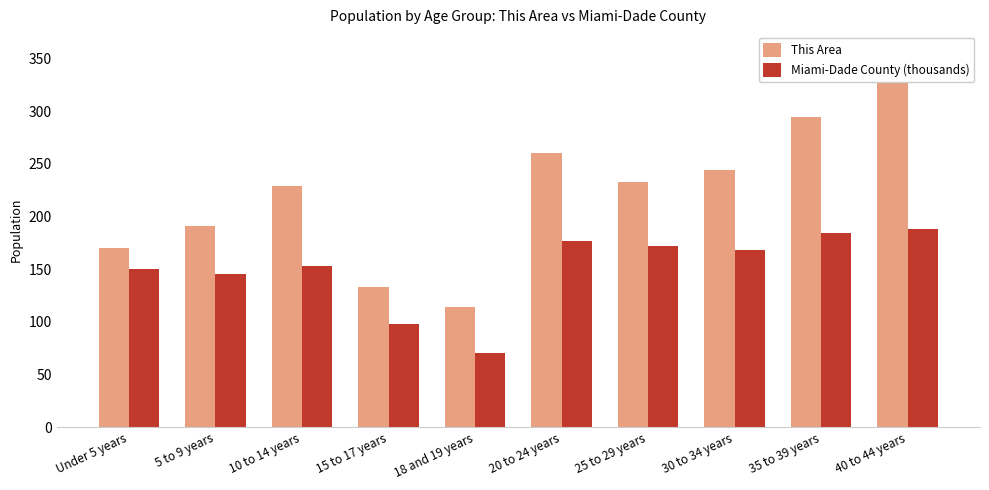

Reading left to right, transcribe all the data shown in this chart.

This Area: Under 5 years=170.0	5 to 9 years=191.0	10 to 14 years=229.0	15 to 17 years=133.0	18 and 19 years=114.0	20 to 24 years=260.0	25 to 29 years=233.0	30 to 34 years=244.0	35 to 39 years=294.0	40 to 44 years=357.0
Miami-Dade County (thousands): Under 5 years=149.9	5 to 9 years=145.3	10 to 14 years=152.5	15 to 17 years=98.0	18 and 19 years=70.5	20 to 24 years=176.8	25 to 29 years=172.1	30 to 34 years=168.3	35 to 39 years=184.7	40 to 44 years=187.7